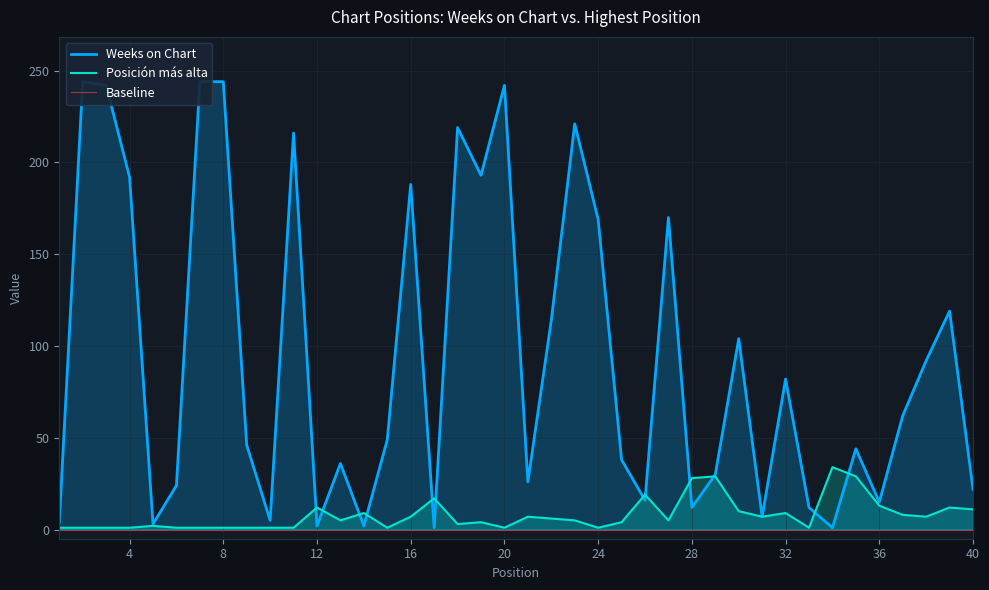

What is the value of the Weeks on Chart point at the 14th from the left?

2